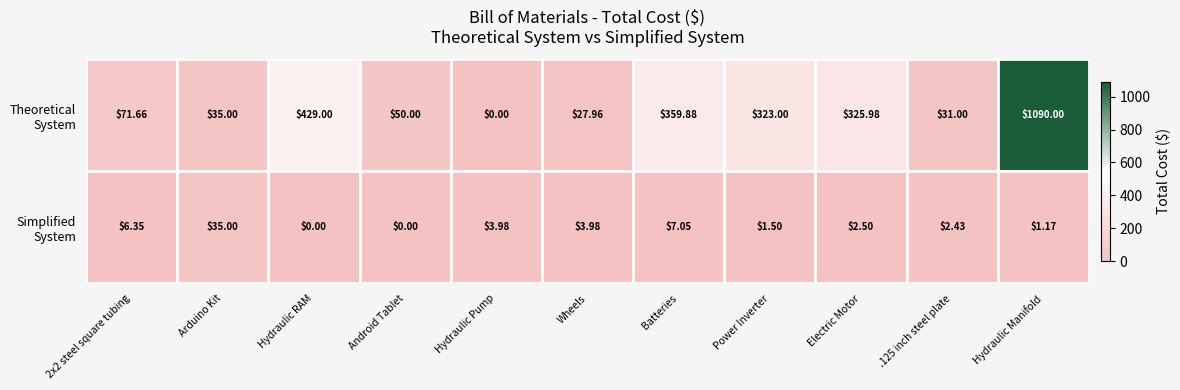

At which category does the chart reach its peak across all series?

Hydraulic Manifold